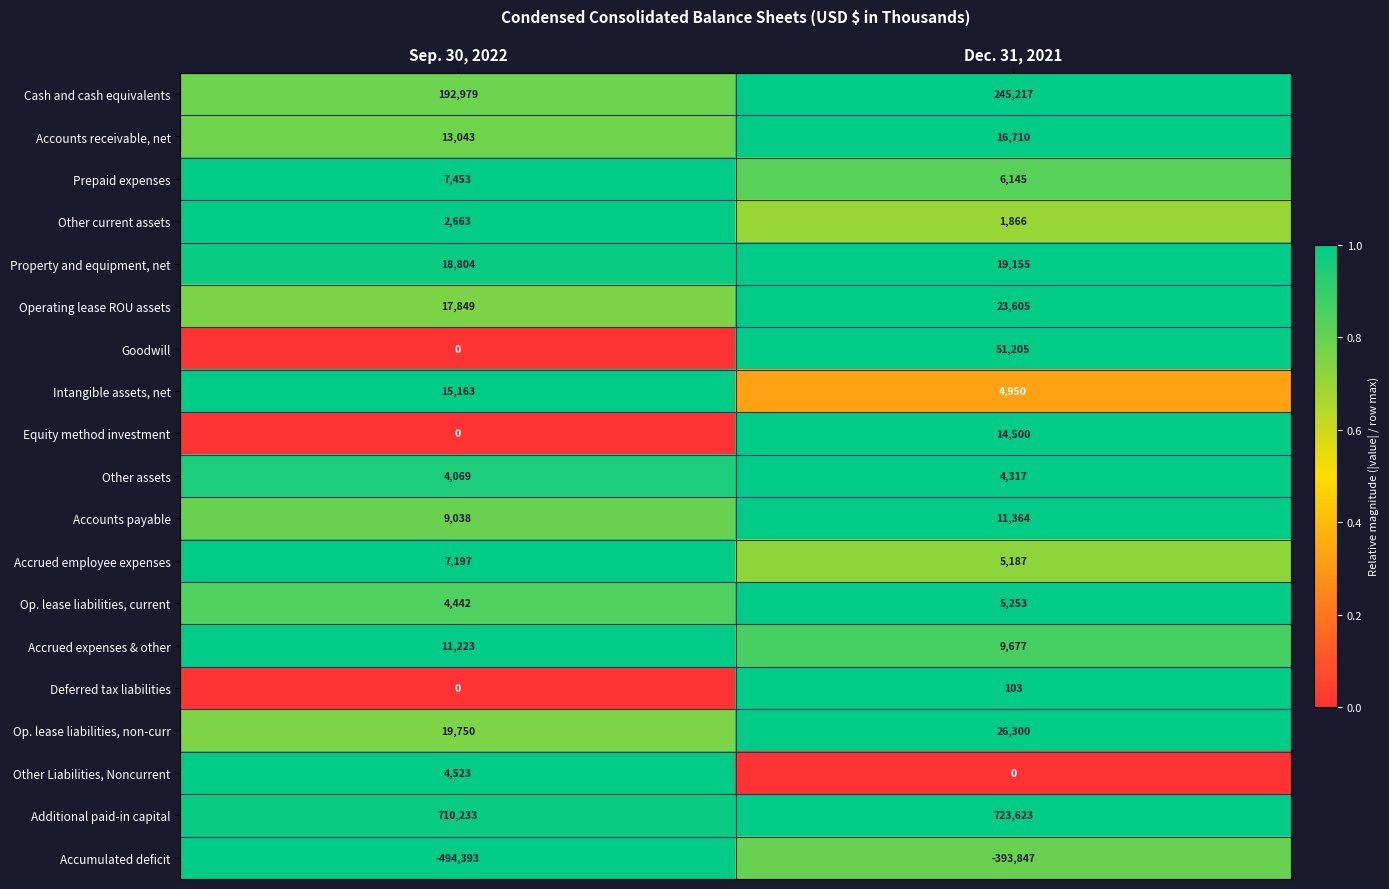

What is the approximate value of Property and equipment, net at Dec. 31, 2021, to the nearest 50?

19150